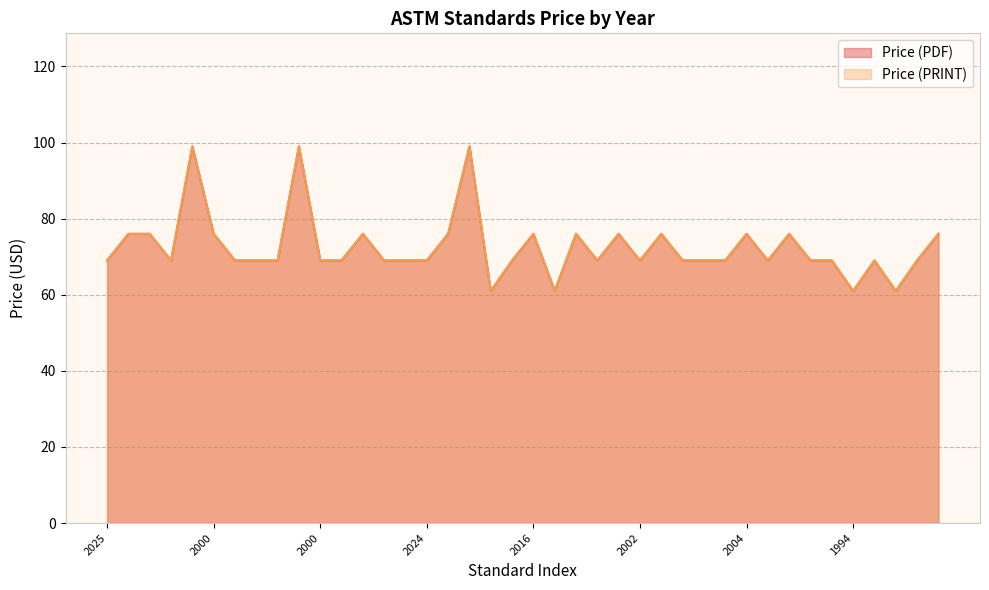

Between 1995 and 1994, which series saw the biggest shift?

Price (PDF)